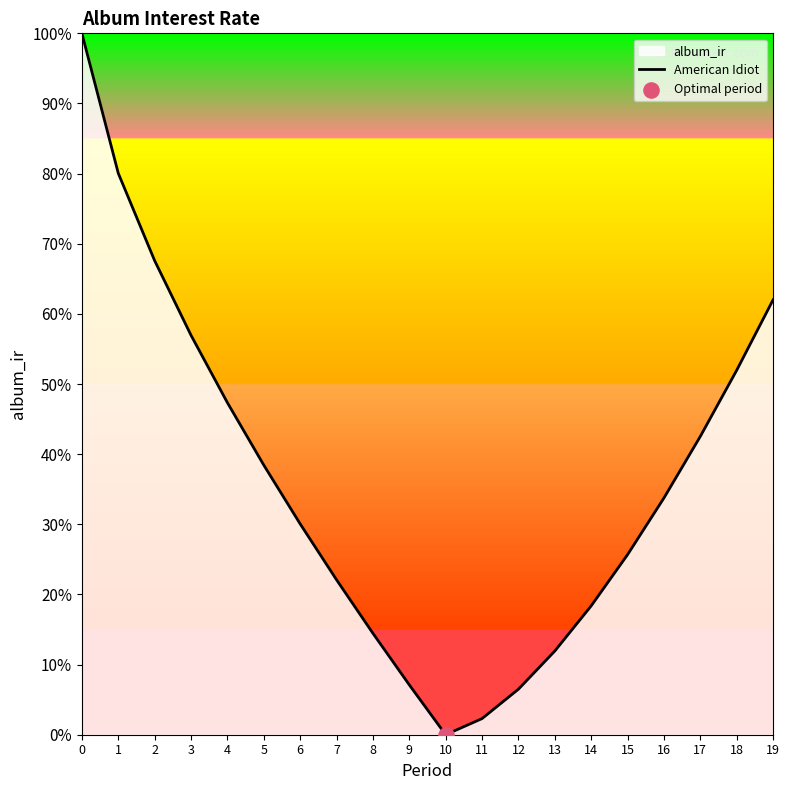

Which has a higher value, 13 or 17?

17